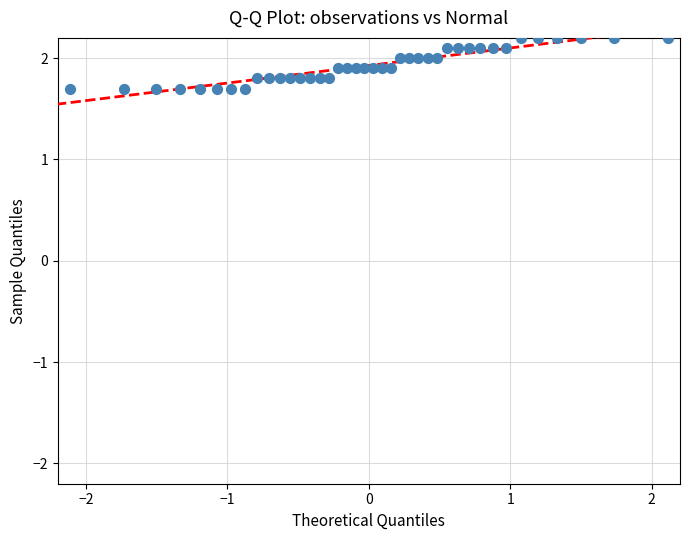

What is the range of Y values (max minus min)?

0.5